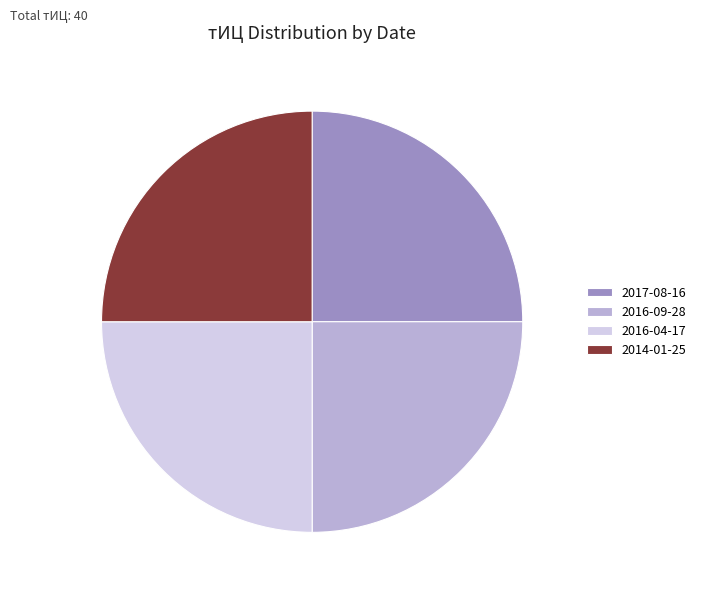

Is there a majority slice in this chart?

No